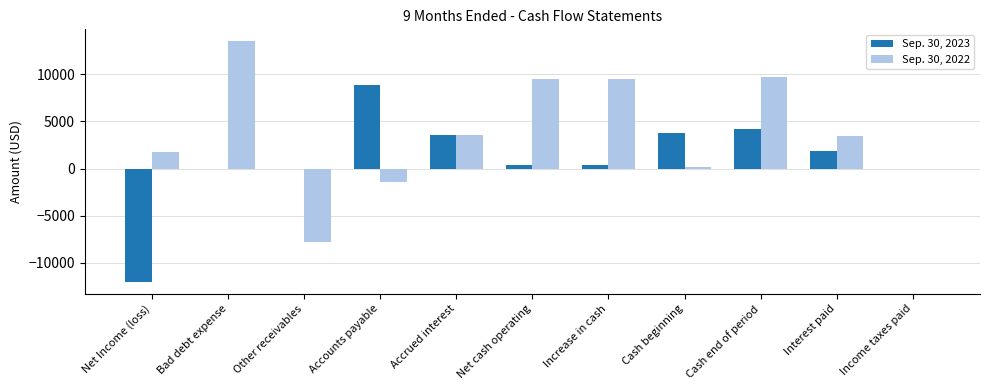

Is the value of Sep. 30, 2023 at Accrued interest greater than the value of Sep. 30, 2022 at Other receivables?

Yes